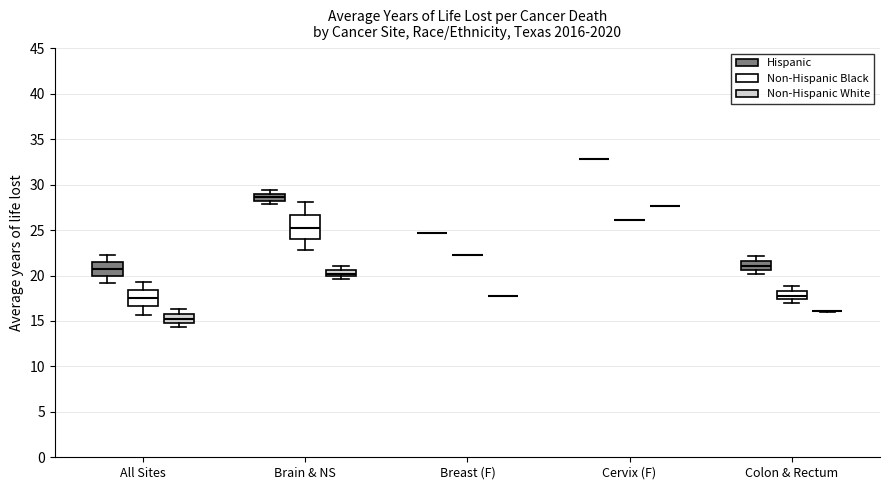

Reading left to right, read every box against the y-axis: the position of its median line, the range the box covers, and the ends of its whiskers. The values are not printed on the chart, so give them approximately, as read against the axis.

All Sites (Hispanic): median 20.5, box 20.0 to 21.5, whiskers 19.0 to 22.5
All Sites (Non-Hispanic Black): median 17.5, box 16.5 to 18.5, whiskers 15.5 to 19.5
All Sites (Non-Hispanic White): median 15.0 (inside the box), box 15.0 to 16.0, whiskers 14.5 to 16.5
Brain & NS (Hispanic): median 28.5 (inside the box), box 28.5 to 29.0, whiskers 28.0 to 29.5
Brain & NS (Non-Hispanic Black): median 25.0, box 24.0 to 26.5, whiskers 23.0 to 28.0
Brain & NS (Non-Hispanic White): median 20.0 (inside the box), box 20.0 to 20.5, whiskers 19.5 to 21.0
Breast (F) (Hispanic): box collapsed to a line at 24.5, whiskers 24.5 to 24.5
Breast (F) (Non-Hispanic Black): box collapsed to a line at 22.5, whiskers 22.5 to 22.5
Breast (F) (Non-Hispanic White): box collapsed to a line at 18.0, whiskers 18.0 to 18.0
Cervix (F) (Hispanic): box collapsed to a line at 33.0, whiskers 33.0 to 33.0
Cervix (F) (Non-Hispanic Black): box collapsed to a line at 26.0, whiskers 26.0 to 26.0
Cervix (F) (Non-Hispanic White): box collapsed to a line at 27.5, whiskers 27.5 to 27.5
Colon & Rectum (Hispanic): median 21.0, box 20.5 to 21.5, whiskers 20.0 to 22.0
Colon & Rectum (Non-Hispanic Black): median 18.0, box 17.5 to 18.5, whiskers 17.0 to 19.0
Colon & Rectum (Non-Hispanic White): box collapsed to a line at 16.0, whiskers 16.0 to 16.0